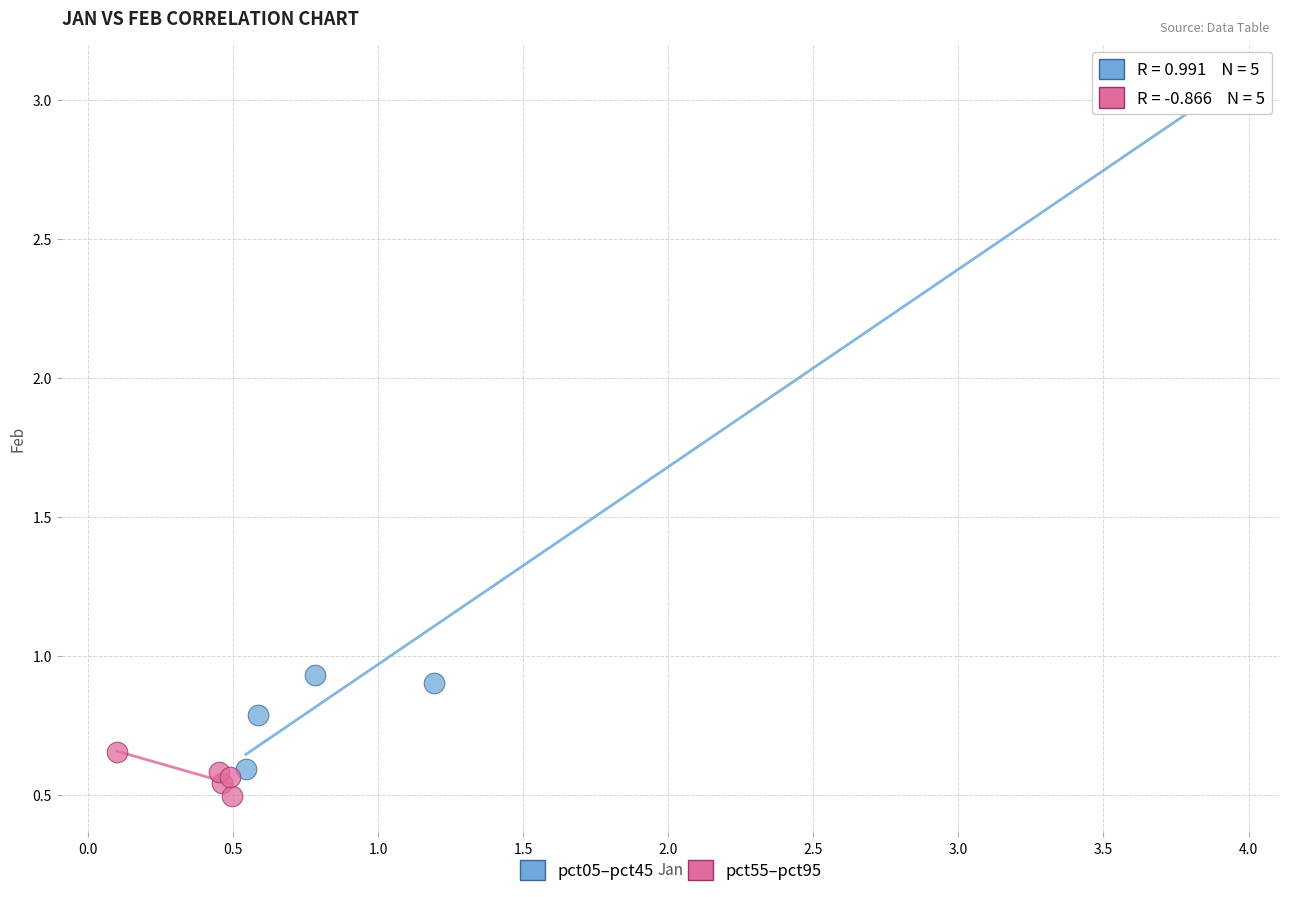

Which series has the largest Y range (max minus min)?

pct05–pct45